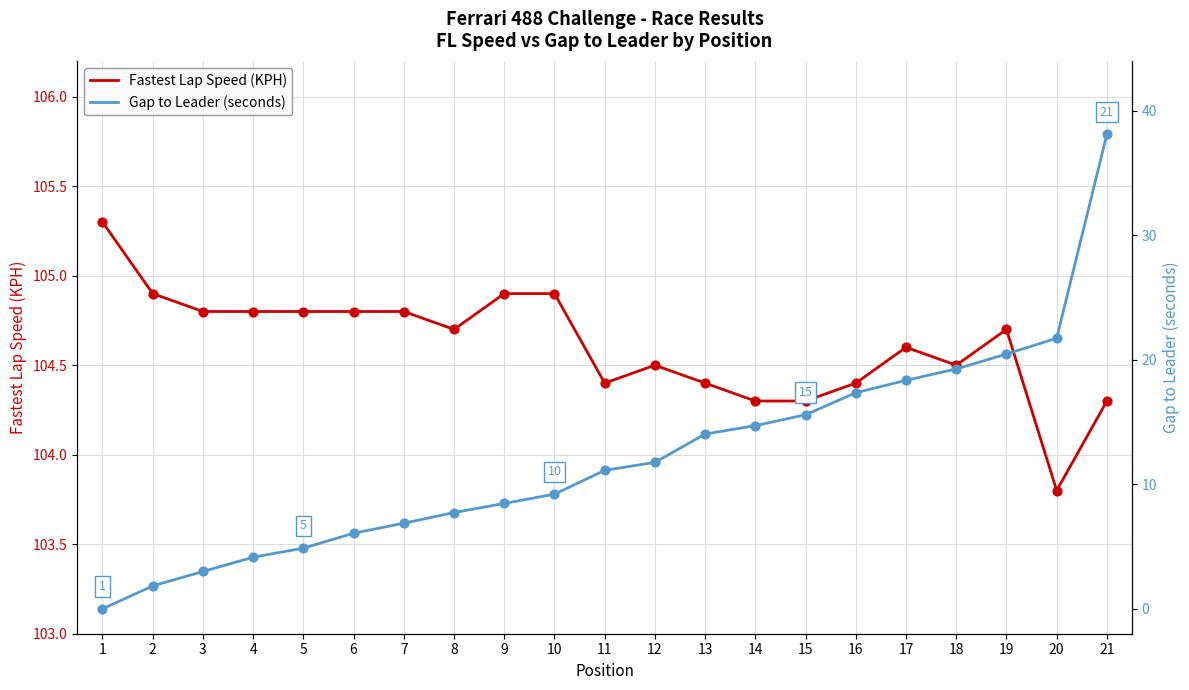

What is the total value across all series at 1?

105.3